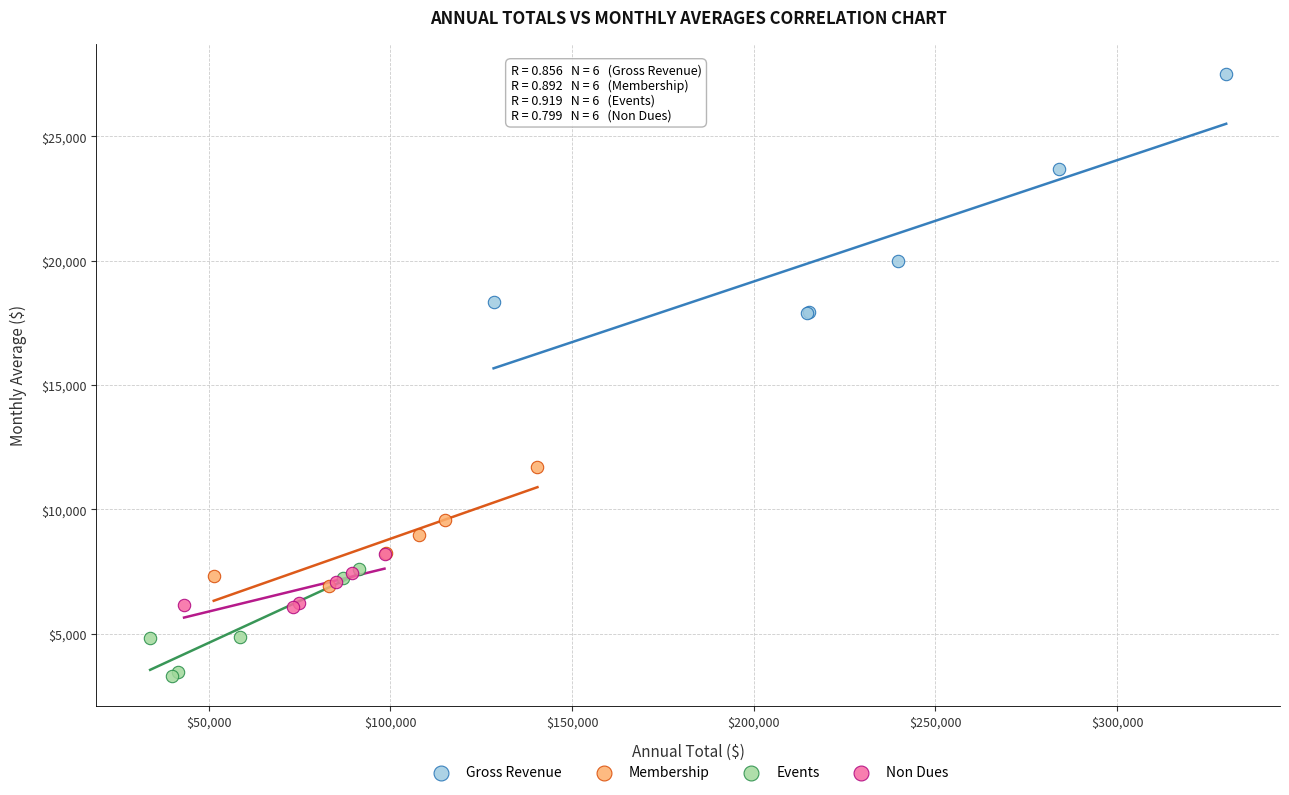

Which series reaches the maximum Y coordinate?

Gross Revenue